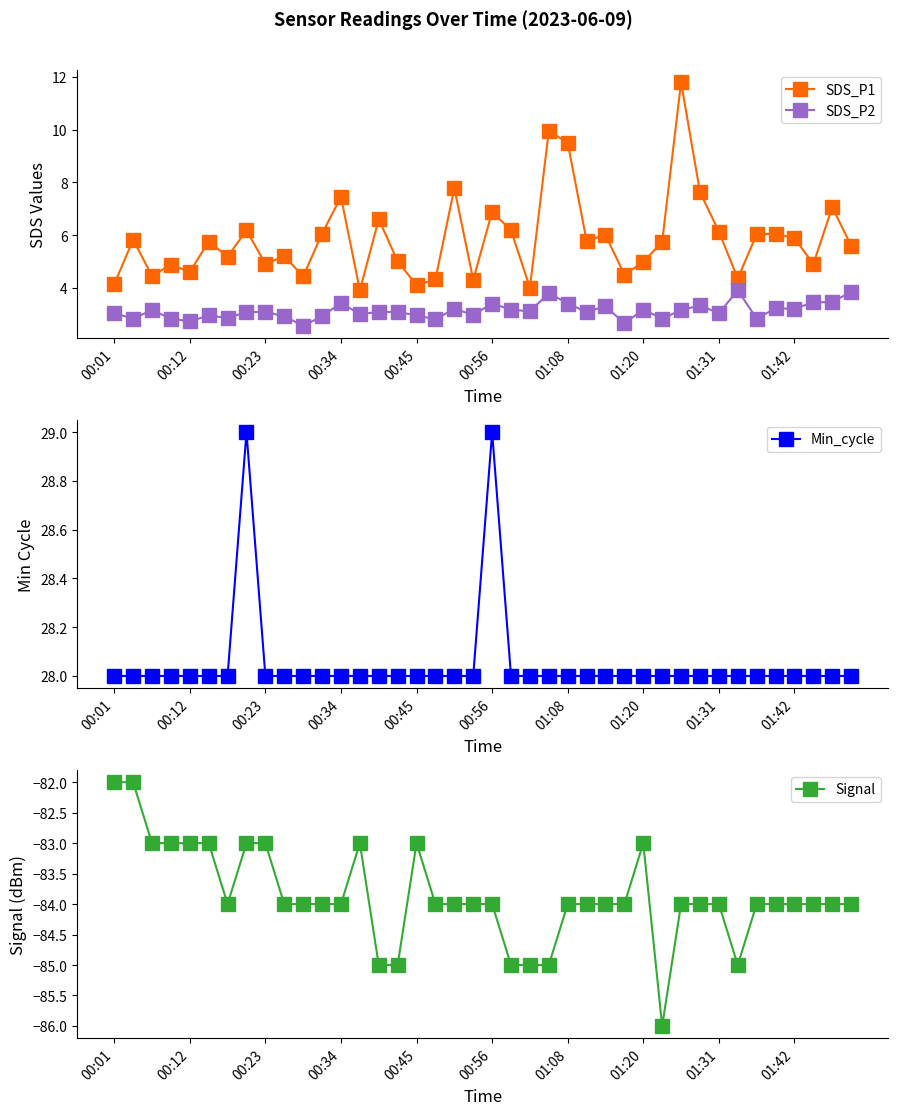

What is the maximum value for SDS_P1?

11.8